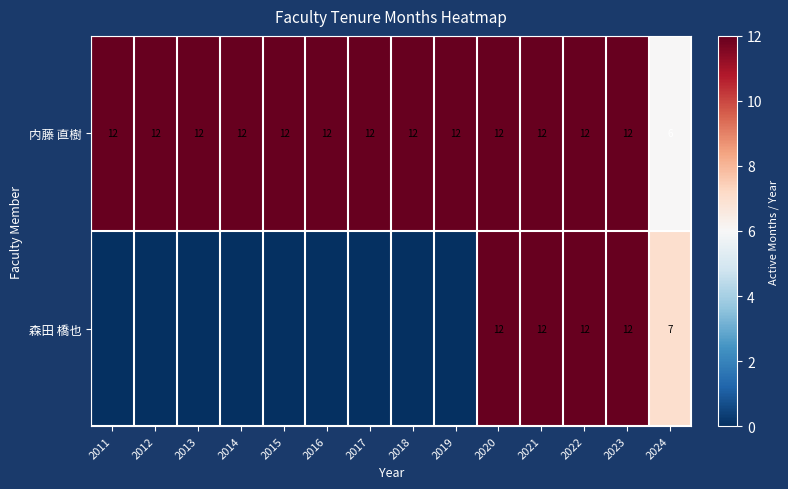

The 内藤 直樹 series shows 3 at 2011. True or false?

False